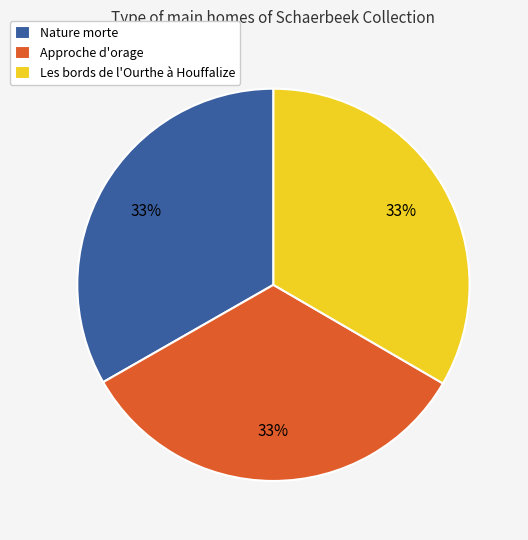

What is the ratio of the value at Approche d'orage to the value at Les bords de l'Ourthe à Houffalize?

1.0